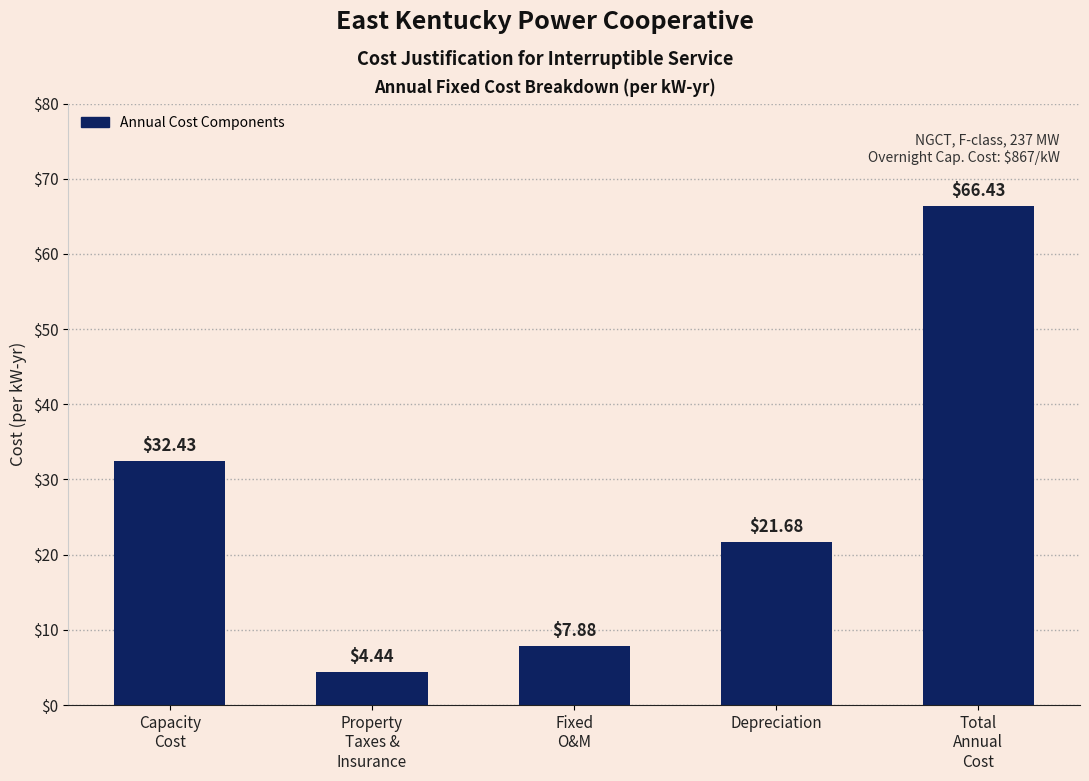

What is the sum of all values?

132.9